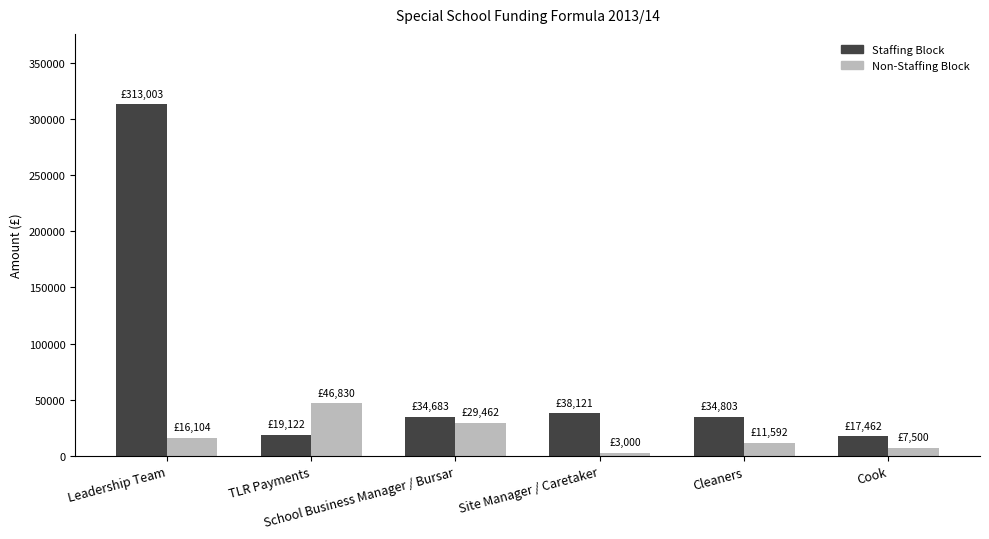

How many bars are there in total?

12